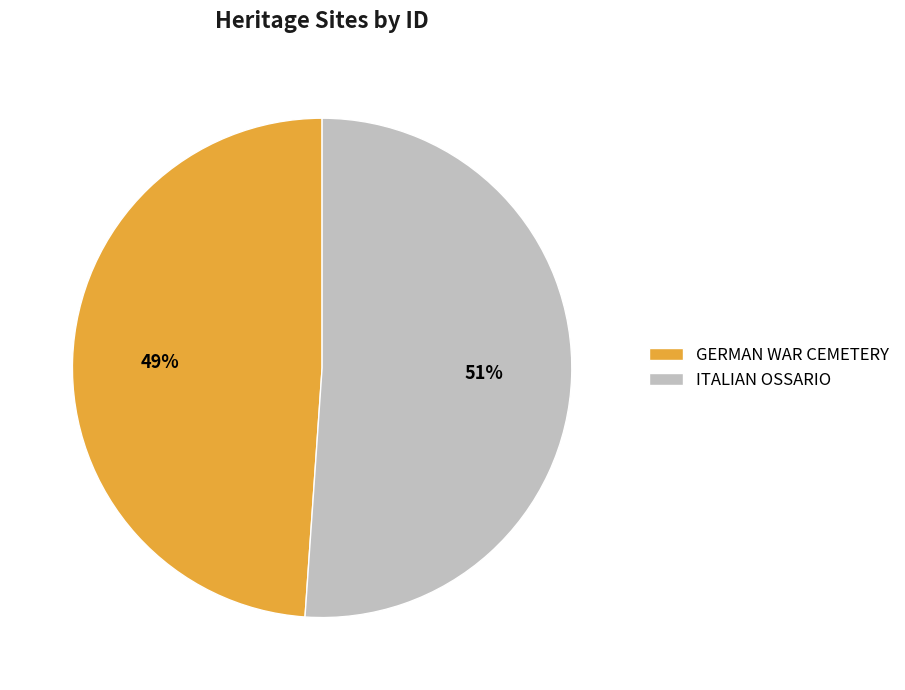

What percentage is the GERMAN WAR CEMETERY slice, to the nearest percent?

49%